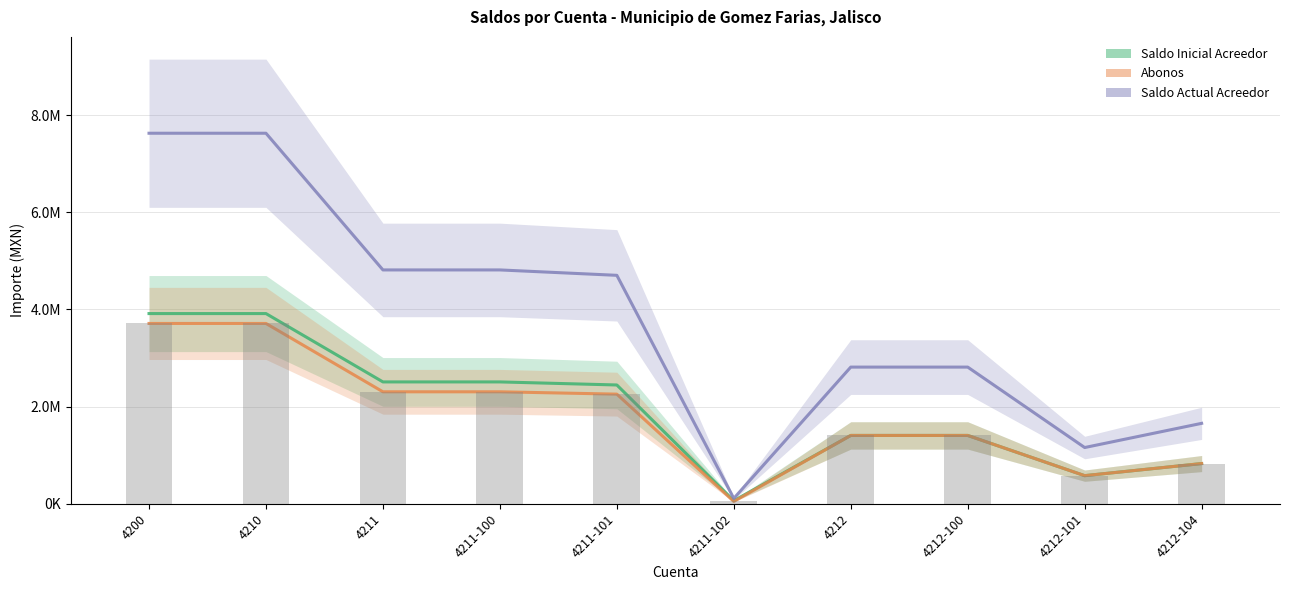

Reading left to right, extract all data points from this chart.

Saldo Inicial Acreedor: 3914956.9	3914956.9	2508280.1	2508280.1	2445251.3	63028.9	1406676.7	1406676.7	578835.9	827840.8
Abonos: 3711560.8	3711560.8	2304884.1	2304884.1	2256696.5	48187.6	1406676.7	1406676.7	578835.9	827840.8
Saldo Actual Acreedor: 7626517.7	7626517.7	4813164.2	4813164.2	4701947.8	111216.5	2813353.4	2813353.4	1157671.8	1655681.6